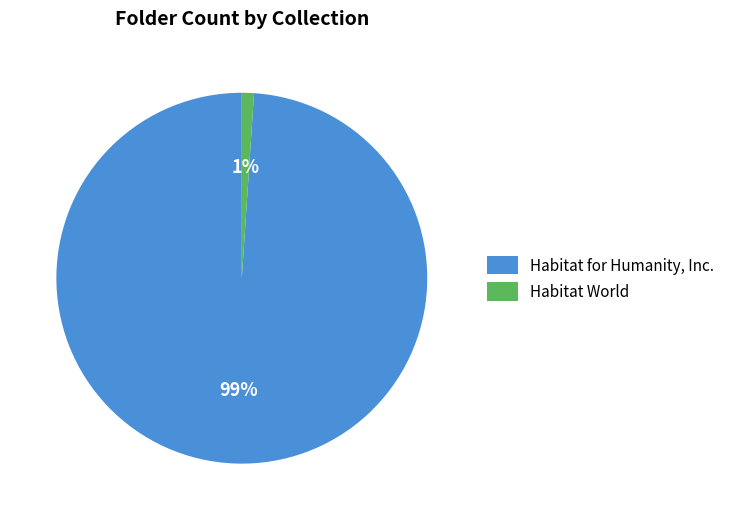

To the nearest percent, what is the average slice percentage?

50%